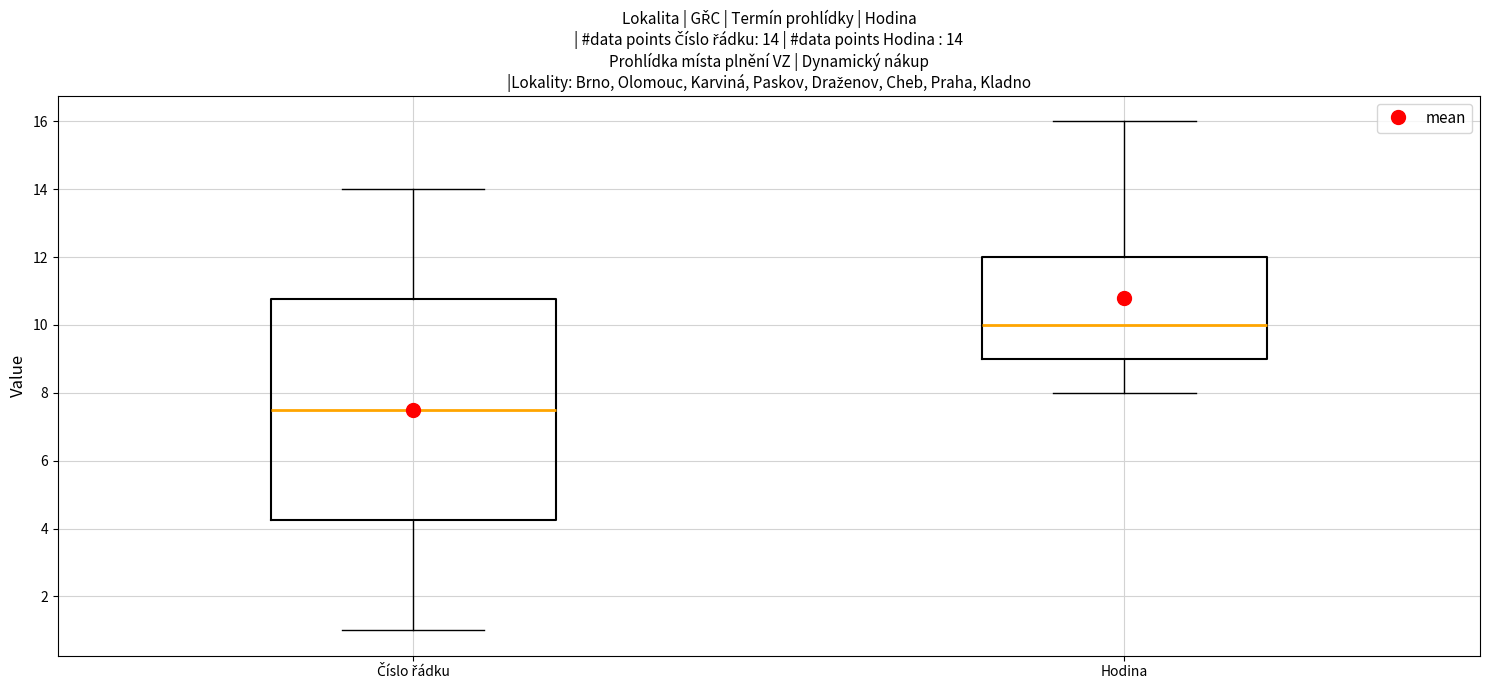

Which box's median line is the lowest?

Číslo řádku